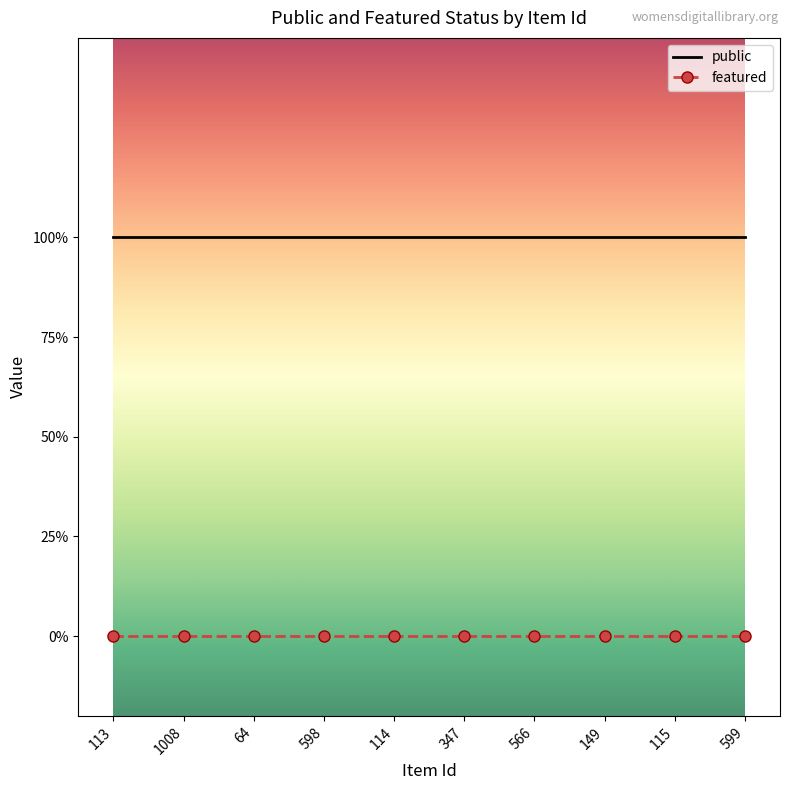

What is the greatest value displayed?

1